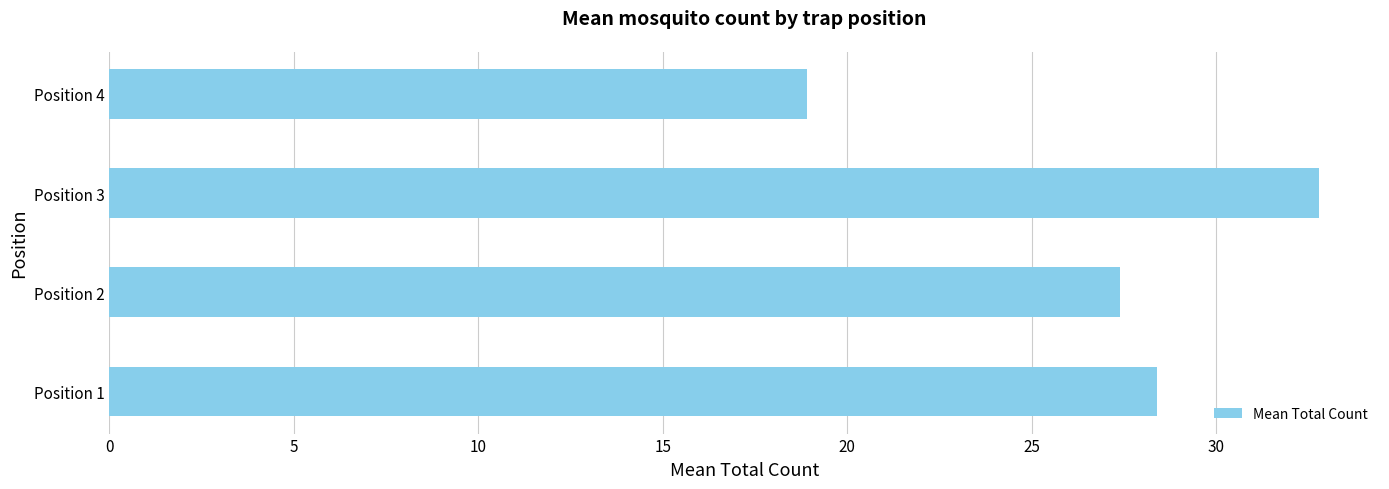

What is the maximum value shown in the chart?

32.8